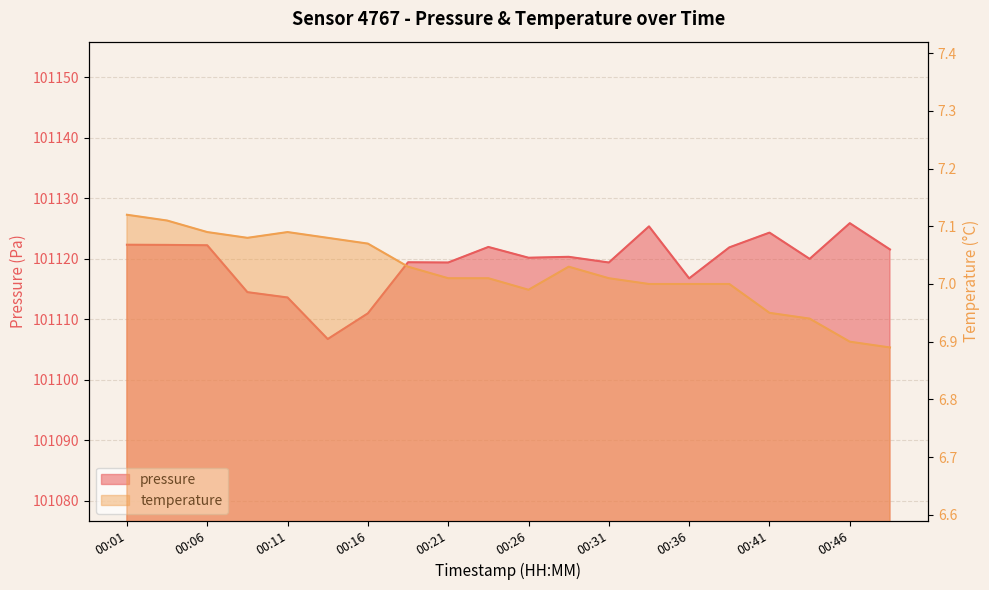

At which category is the sum across all series the highest?

00:46